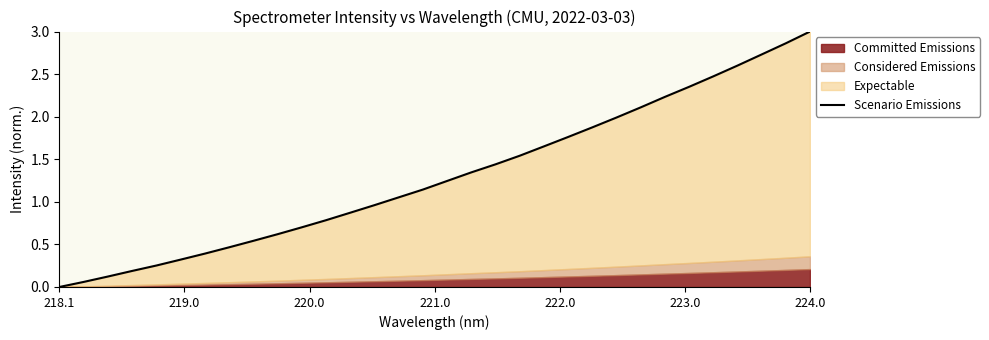

What is the greatest value displayed?

3.0